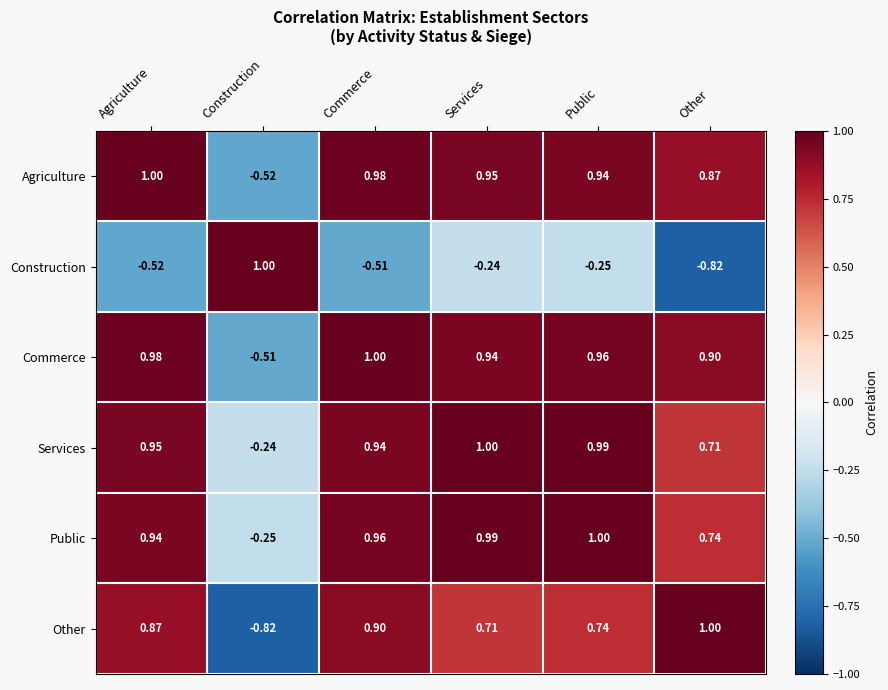

List the labels in order of Commerce value, largest first.

Commerce, Agriculture, Public, Services, Other, Construction